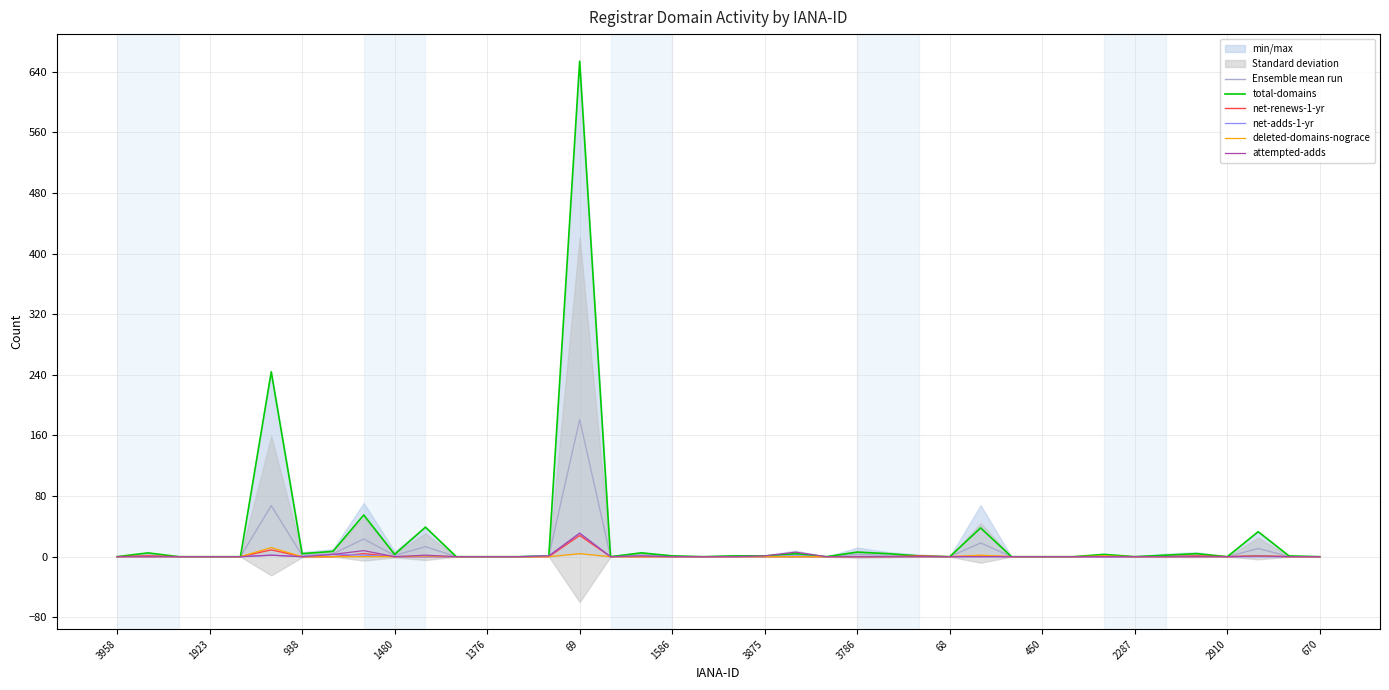

True or false: net-renews-1-yr and deleted-domains-nograce cross at least once.

False